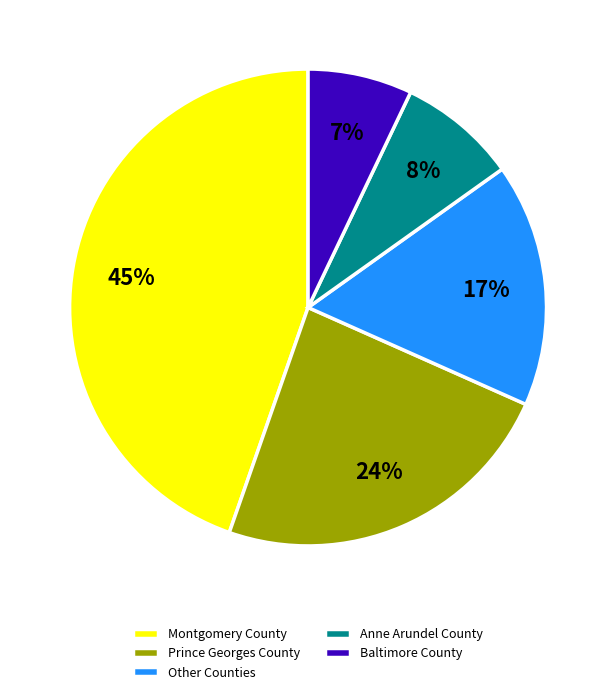

Which has a higher value, Prince Georges County or Montgomery County?

Montgomery County